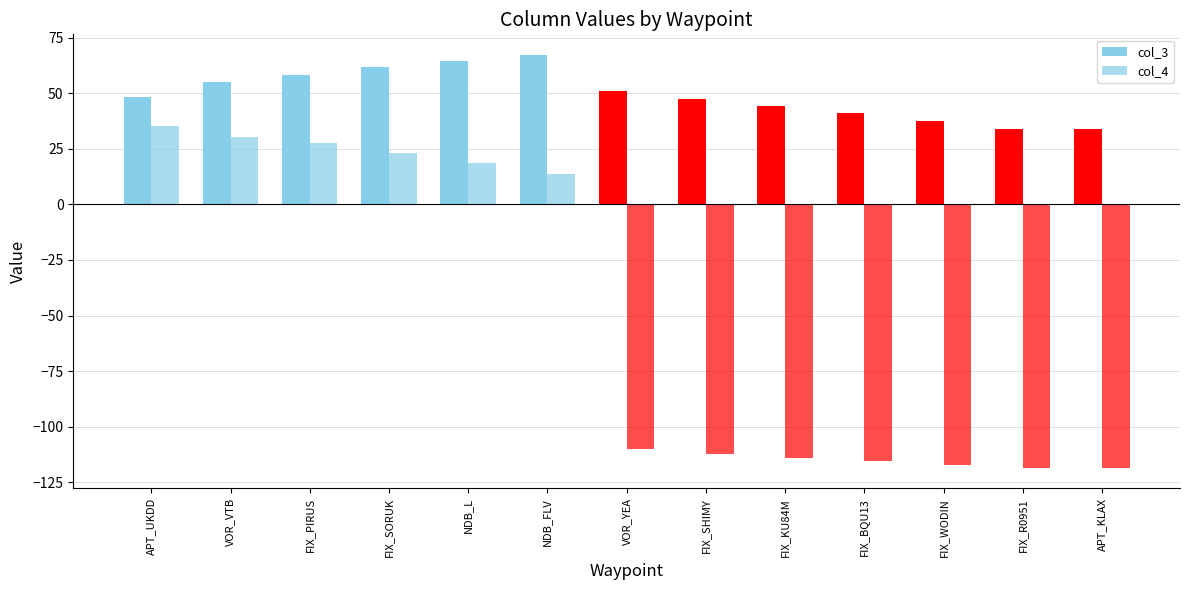

How many values in the col_3 series are below 48?

6